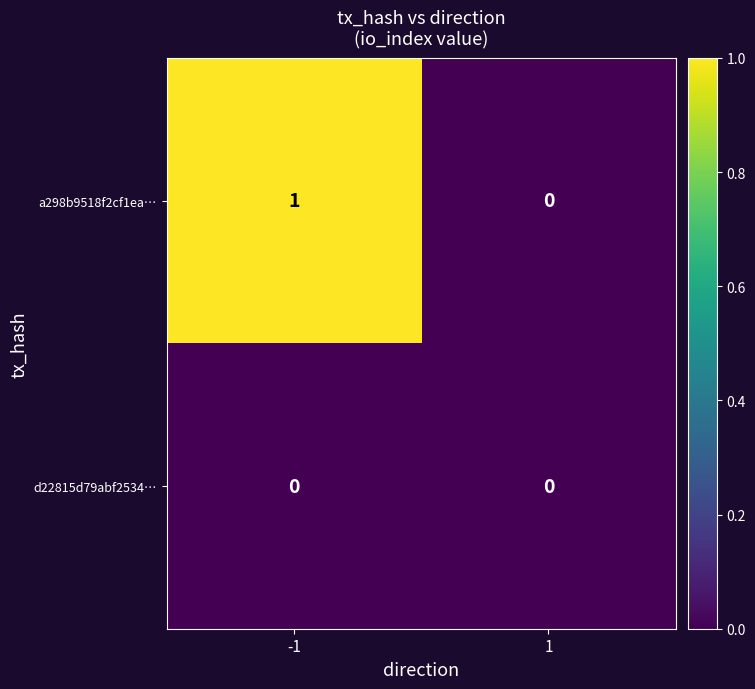

Which series has the largest total across all categories?

a298b9518f2cf1ea…